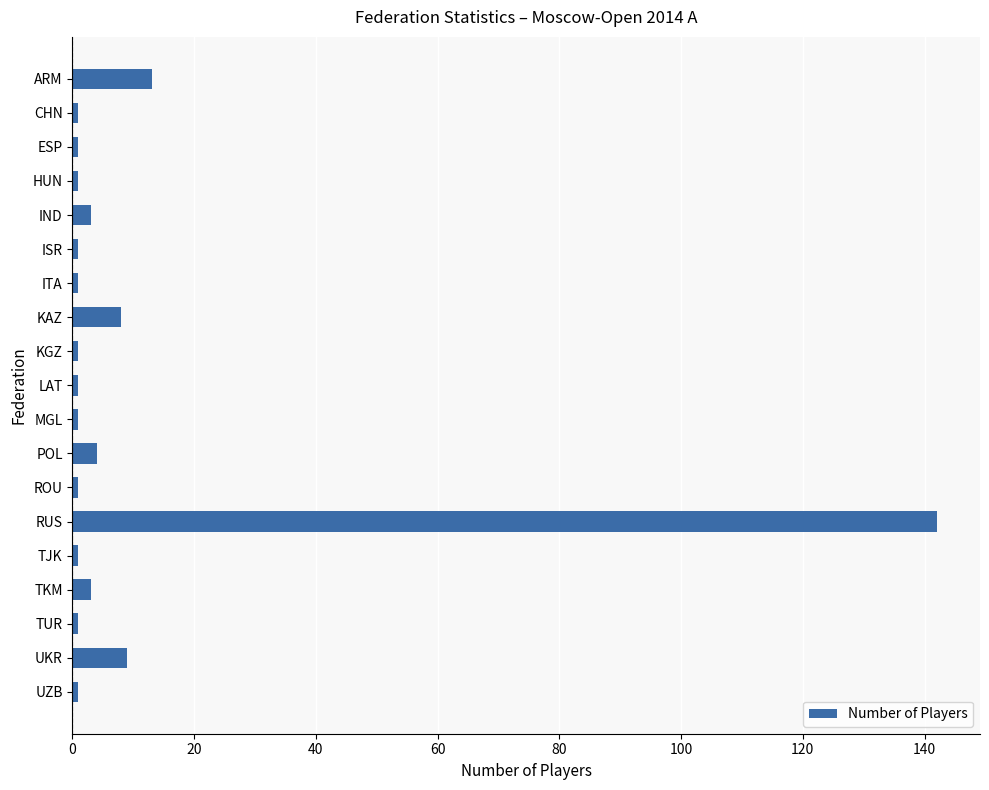

What is the change in value from IND to UKR?

+6